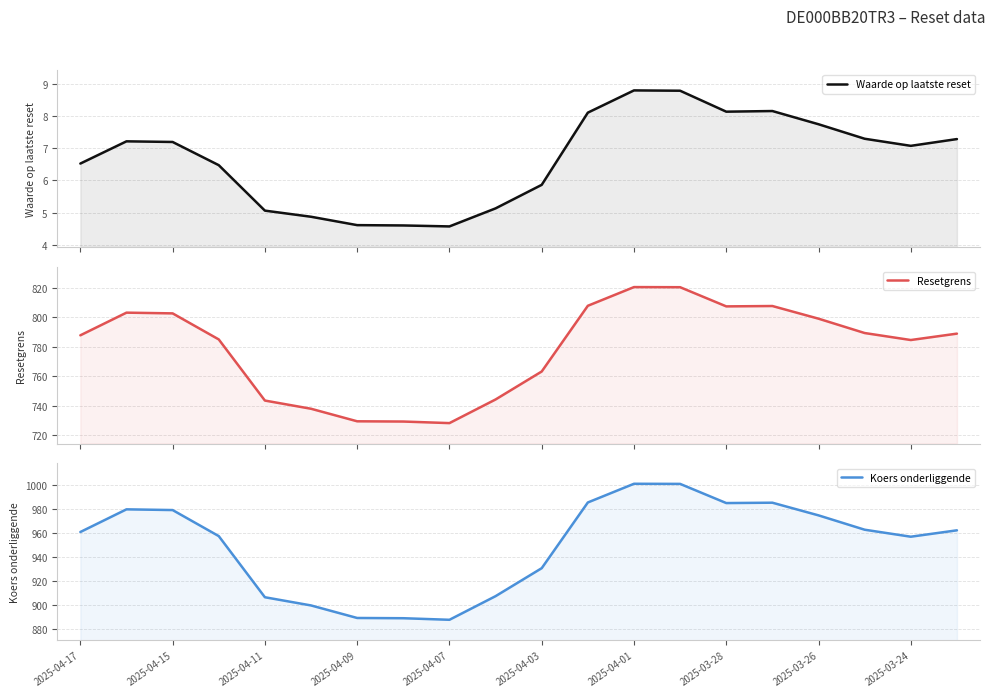

What is the value of the Resetgrens point at the 12th from the left?

807.9